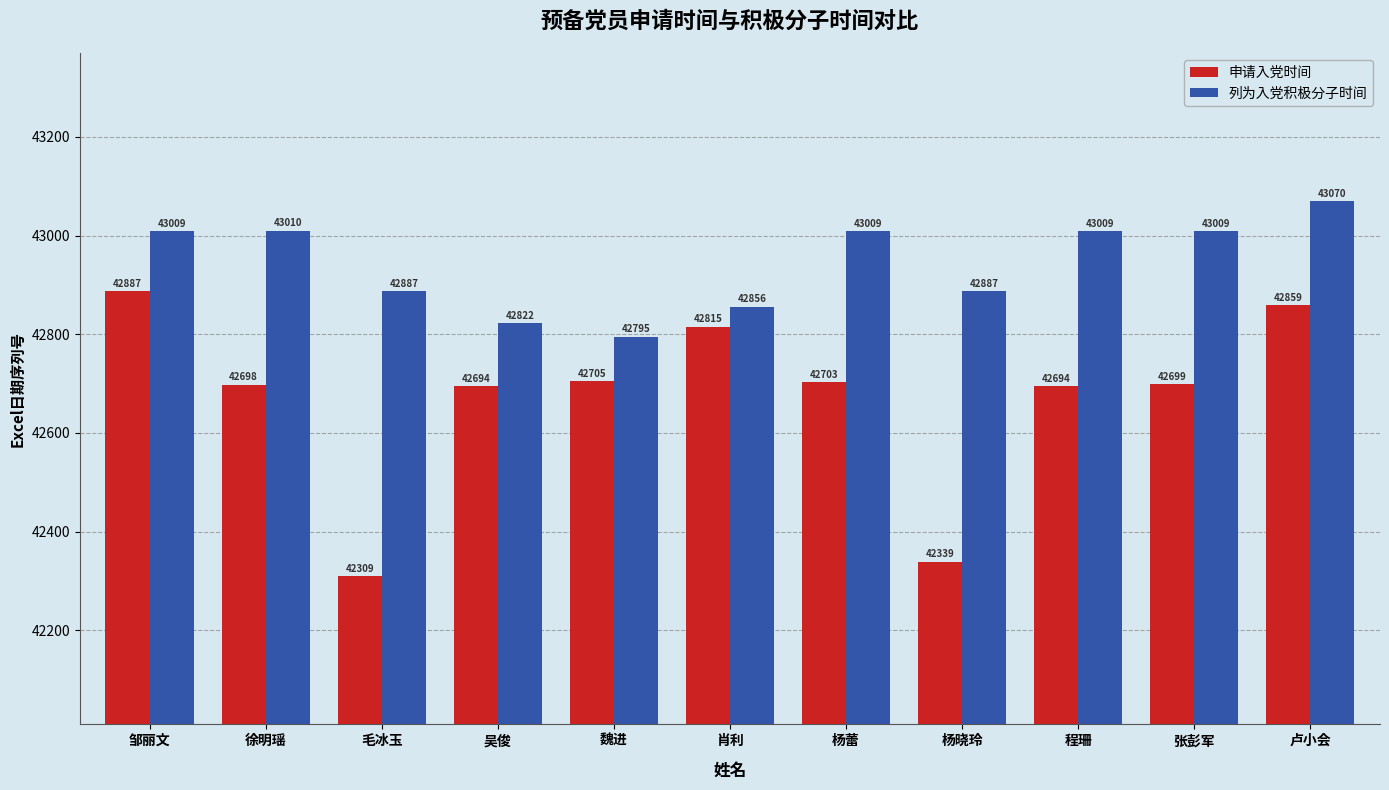

How many bars are there in total?

22